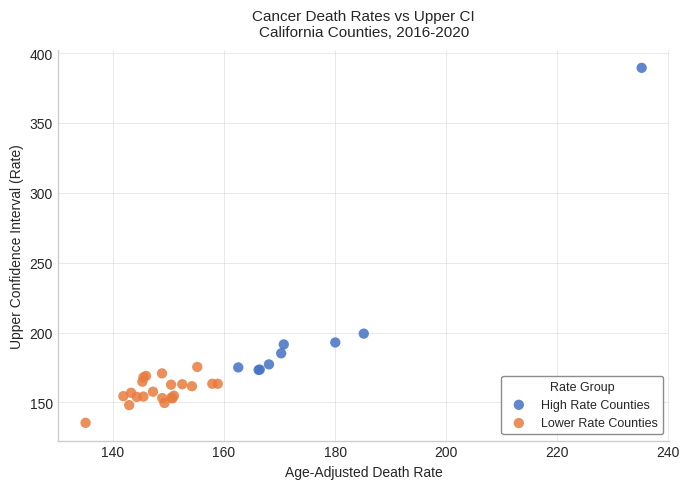

Which series contains the highest Y value?

High Rate Counties